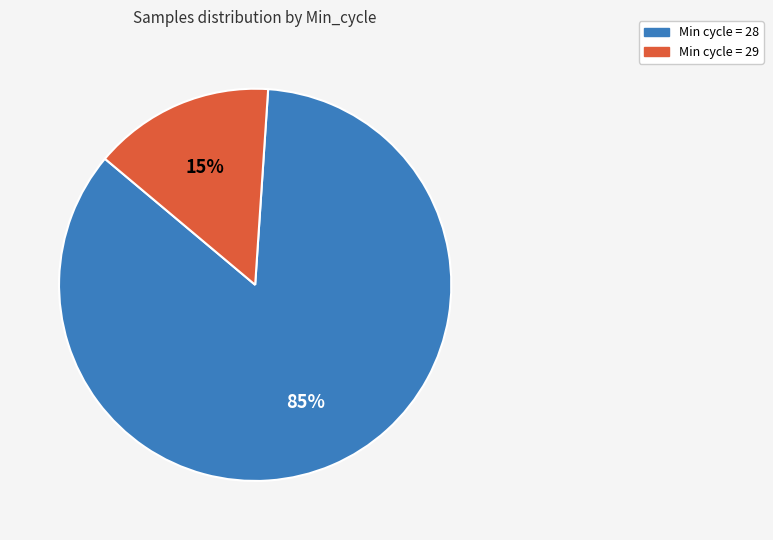

To the nearest percent, what is the difference between the largest and smallest slice percentages?

70%